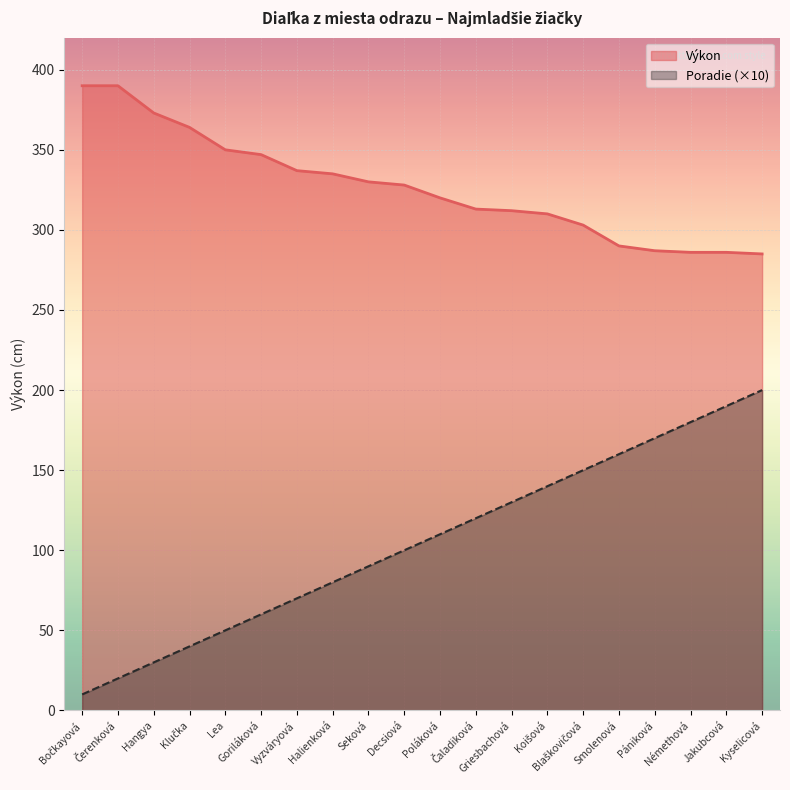

List the series in order of their overall mean, lowest first.

Poradie (×10), Výkon